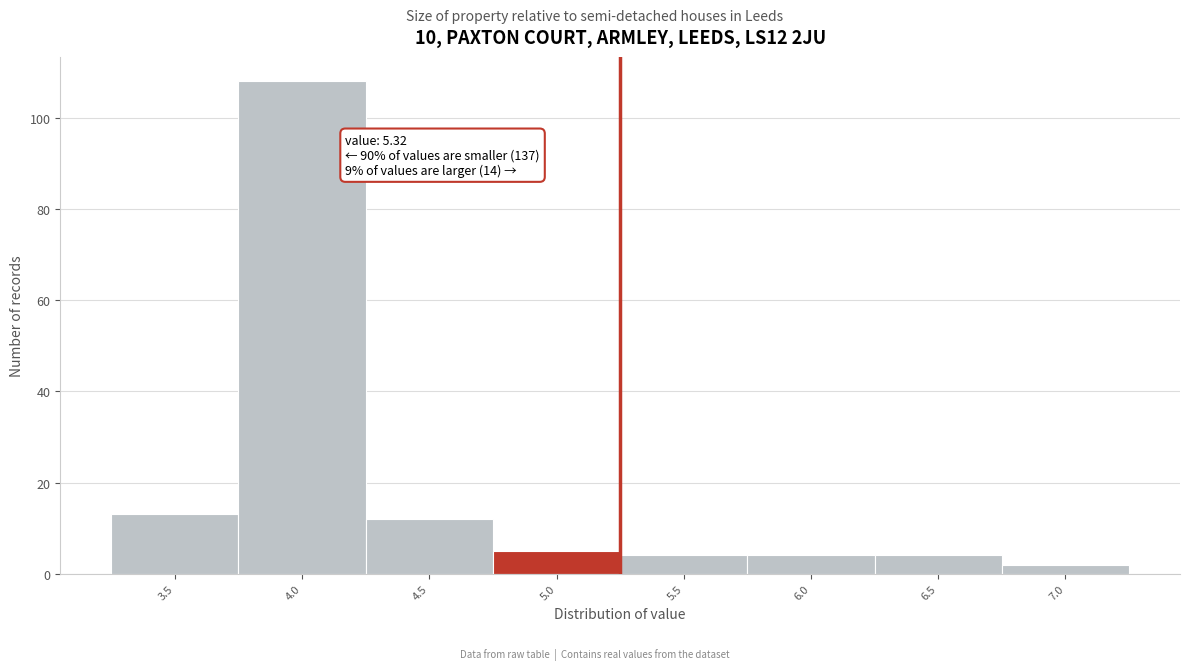

Reading right to left, what are all the values shown in this chart?

7.0=2	6.5=4	6.0=4	5.5=4	5.0=5	4.5=12	4.0=108	3.5=13